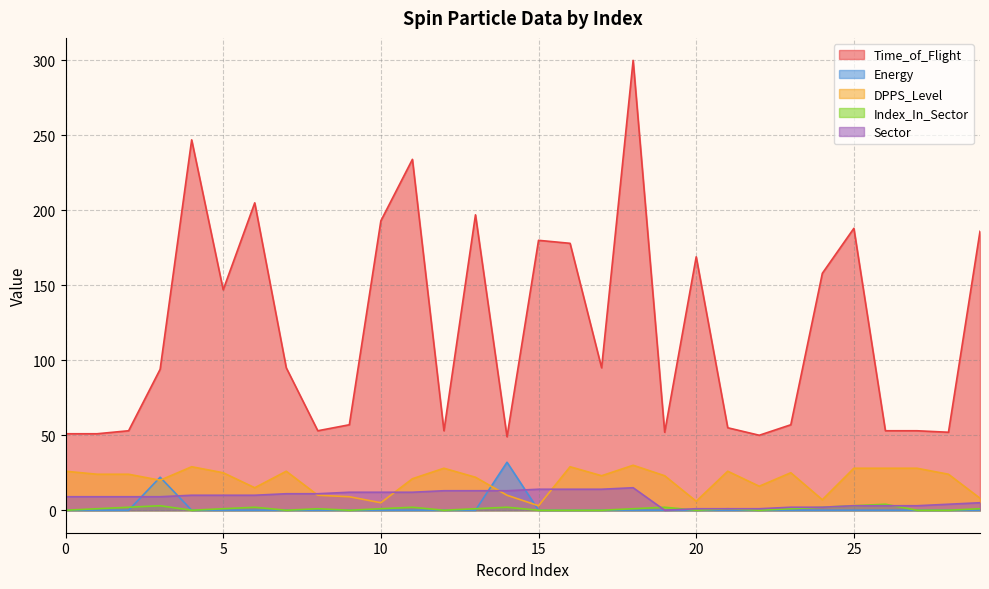

Reading right to left, list all the values displayed in this chart.

Time_of_Flight: 29=186	28=52	27=53	26=53	25=188	24=158	23=57	22=50	21=55	20=169	19=52	18=300	17=95	16=178	15=180	14=49	13=197	12=53	11=234	10=193	9=57	8=53	7=95	6=205	5=147	4=247	3=94	2=53	1=51	0=51
Energy: 29=0	28=0	27=0	26=0	25=0	24=0	23=0	22=0	21=0	20=0	19=0	18=0	17=0	16=0	15=0	14=32	13=0	12=0	11=0	10=0	9=0	8=0	7=0	6=0	5=0	4=0	3=22	2=0	1=0	0=0
DPPS_Level: 29=8	28=24	27=28	26=28	25=28	24=7	23=25	22=16	21=26	20=6	19=23	18=30	17=23	16=29	15=3	14=10	13=22	12=28	11=21	10=5	9=9	8=10	7=26	6=15	5=25	4=29	3=20	2=24	1=24	0=26
Index_In_Sector: 29=1	28=0	27=0	26=4	25=3	24=2	23=1	22=0	21=1	20=0	19=2	18=1	17=0	16=0	15=0	14=2	13=1	12=0	11=2	10=1	9=0	8=1	7=0	6=2	5=1	4=0	3=3	2=2	1=1	0=0
Sector: 29=5	28=4	27=3	26=3	25=3	24=2	23=2	22=1	21=1	20=1	19=0	18=15	17=14	16=14	15=14	14=13	13=13	12=13	11=12	10=12	9=12	8=11	7=11	6=10	5=10	4=10	3=9	2=9	1=9	0=9